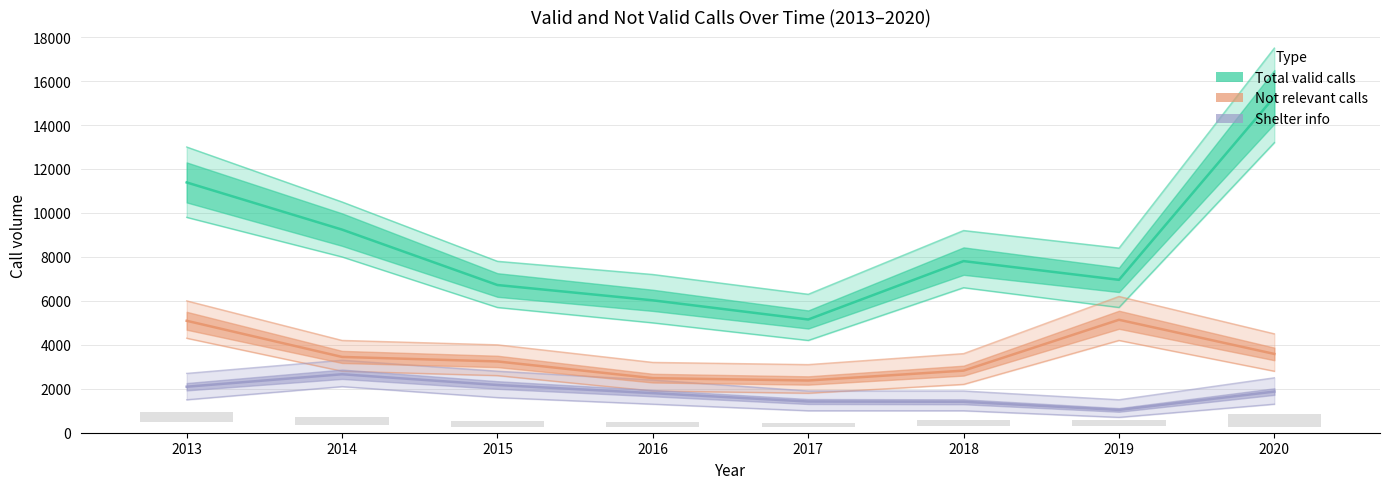

At 2018, list the series in order from smallest to largest.

Shelter info (Forecast), Not relevant calls (Partial), Total valid calls (Estimate)